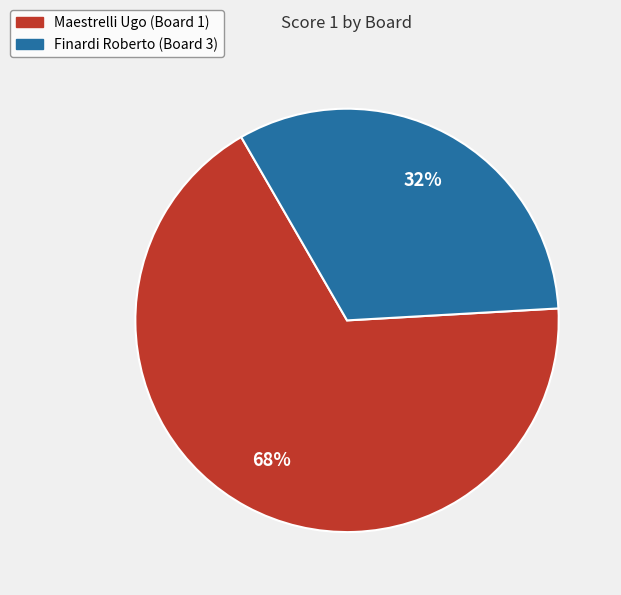

Approximately how many times larger is the value at Maestrelli Ugo (Board 1) compared to Finardi Roberto (Board 3)?

2.1